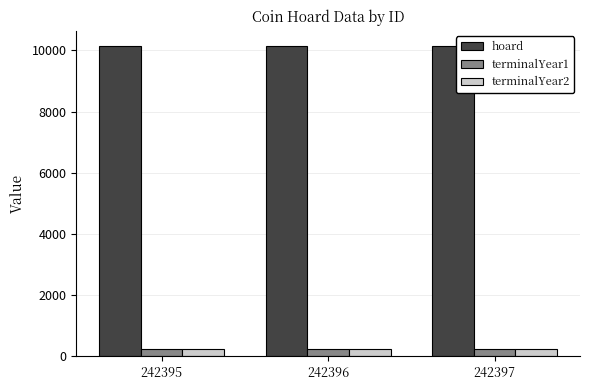

What is the spread (max minus min) of values at 242396?

9897